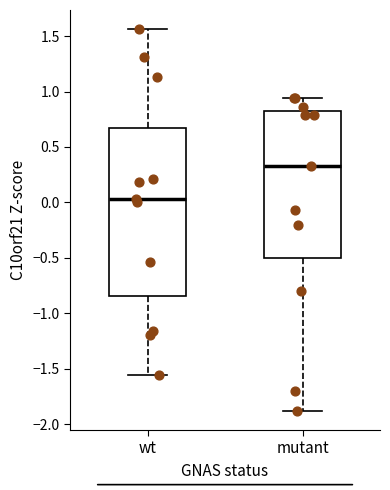

Reading left to right, transcribe this box plot: for each box, give where its median line is, the range the box spans, and where its two whiskers end, as read against the y-axis. The values are not printed on the chart, so give them approximately, as read against the axis.

wt: median 0.05, box -0.85 to 0.65, whiskers -1.55 to 1.55
mutant: median 0.30, box -0.50 to 0.80, whiskers -1.90 to 0.95